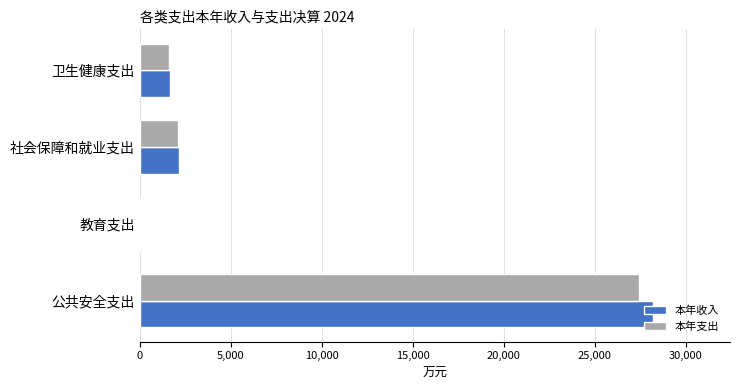

What is the sum of all 本年收入 values?

31950.4